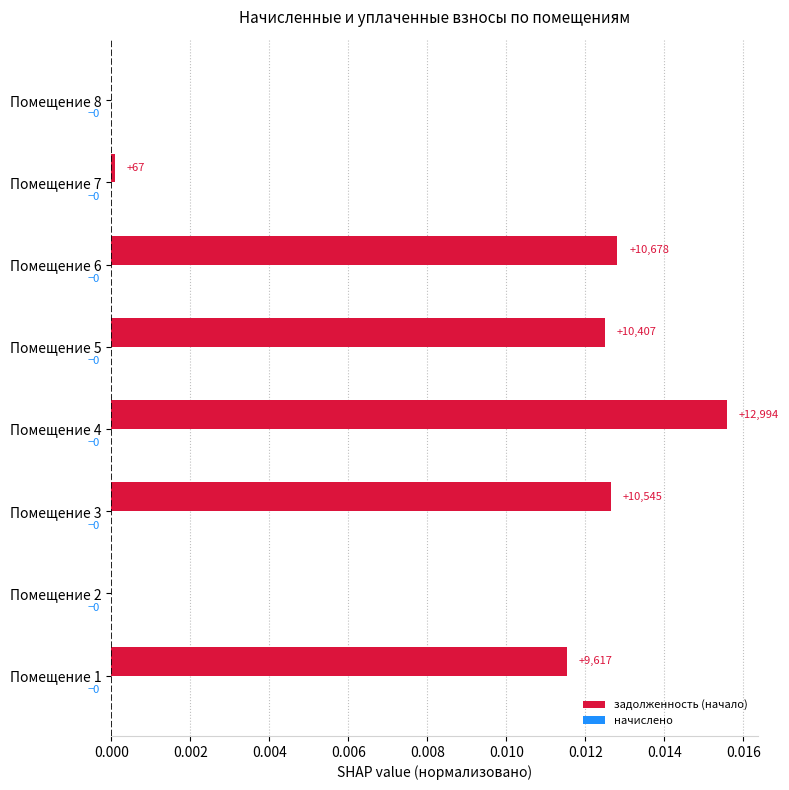

The value at Помещение 7 is 0.0. True or false?

True